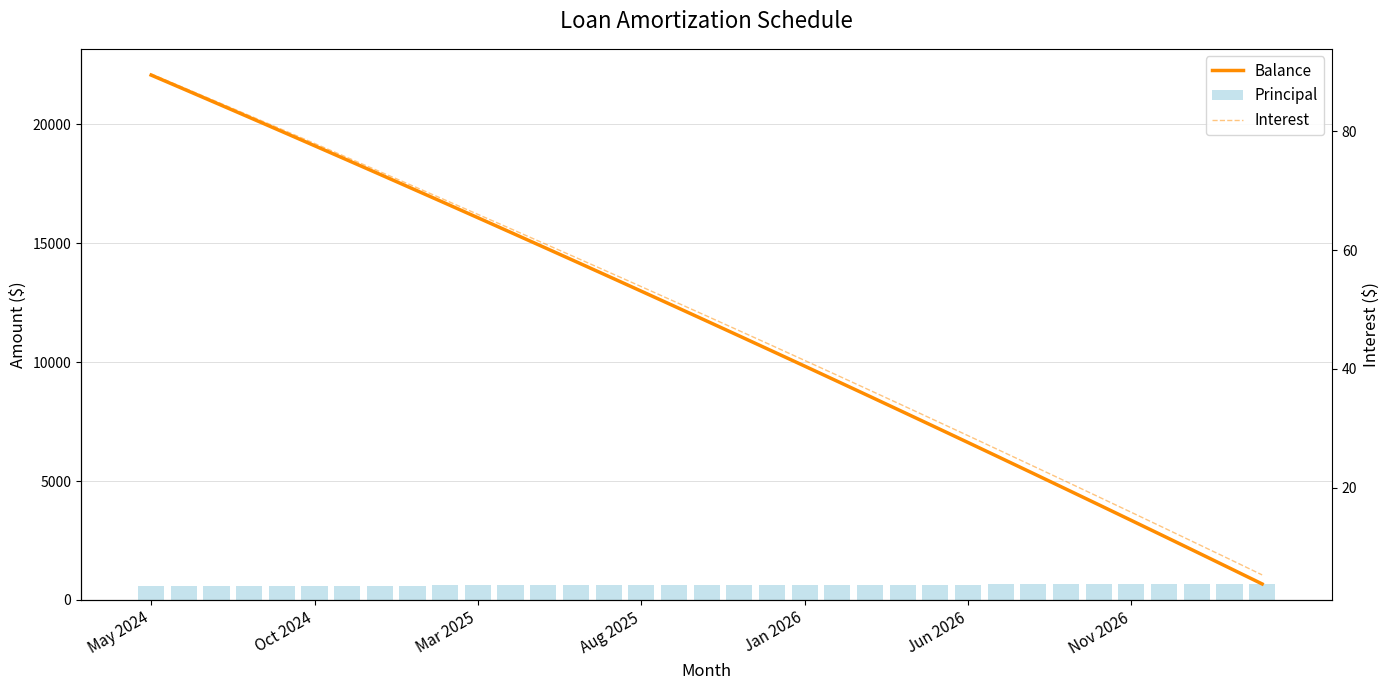

Which series has the largest range (max minus min)?

Balance